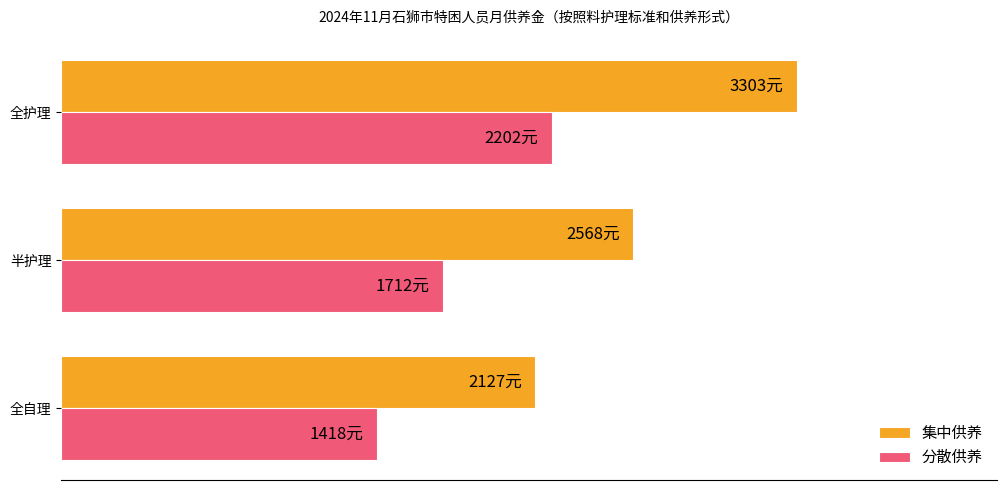

What are all the series names shown in the legend?

集中供养, 分散供养